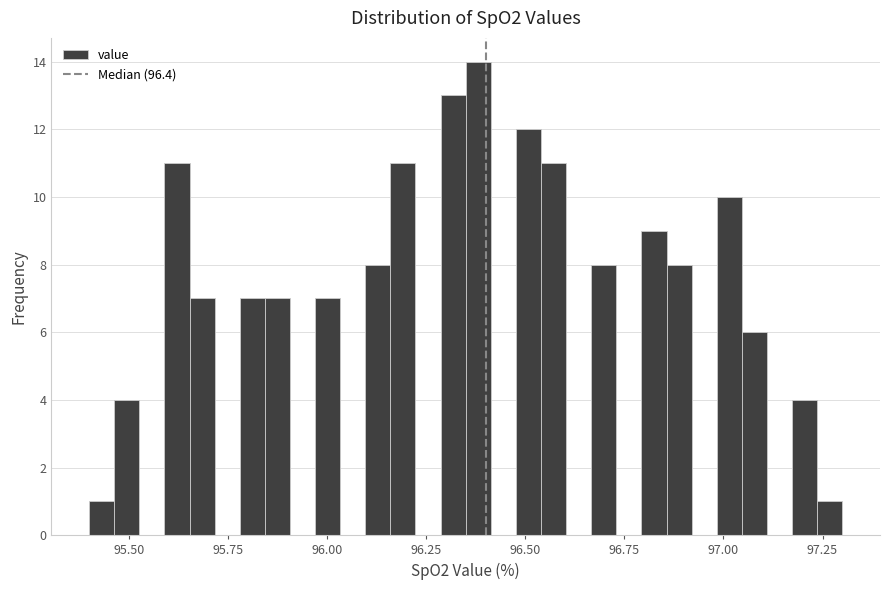

Around what value on the x-axis is the tallest bar? Give the approximate position of its centre, as read against the axis.

96.40